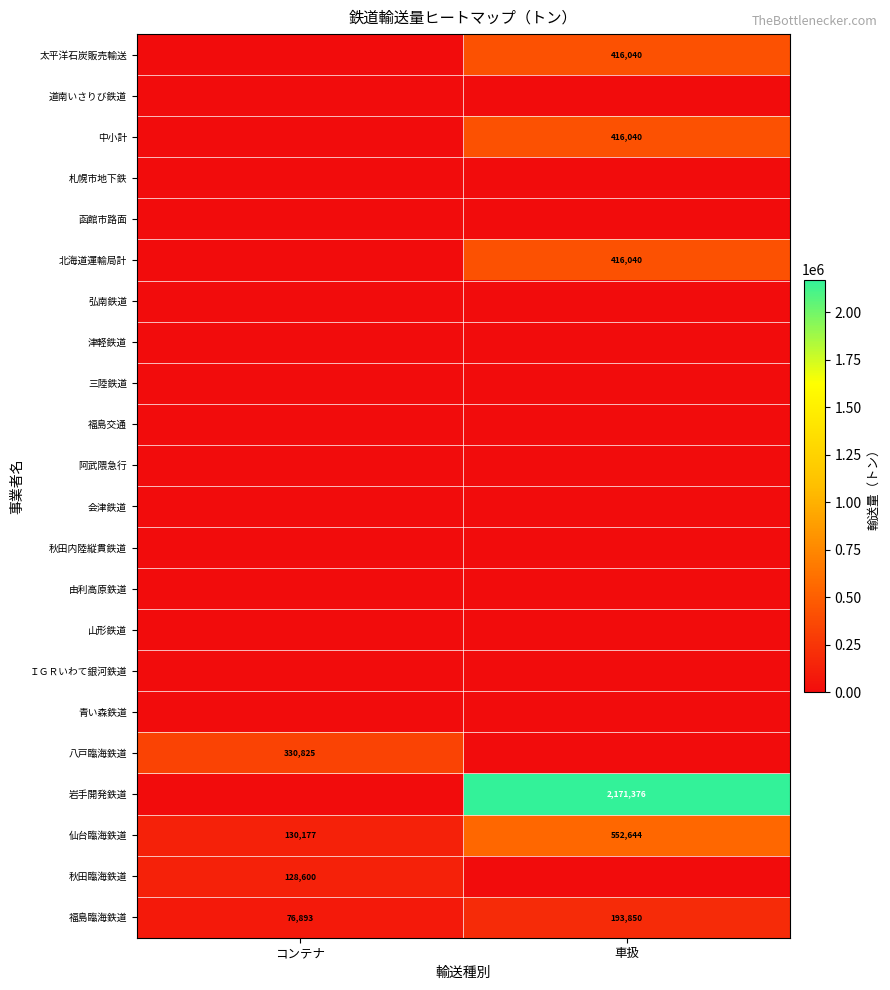

How many data points does each series have?

2